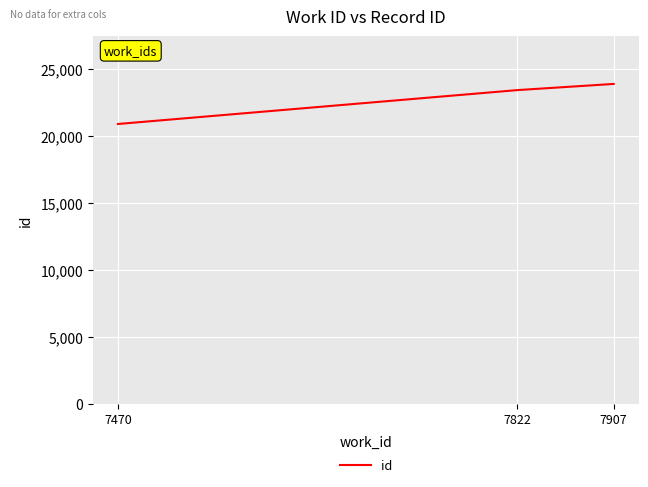

Count the number of data series in this chart.

1